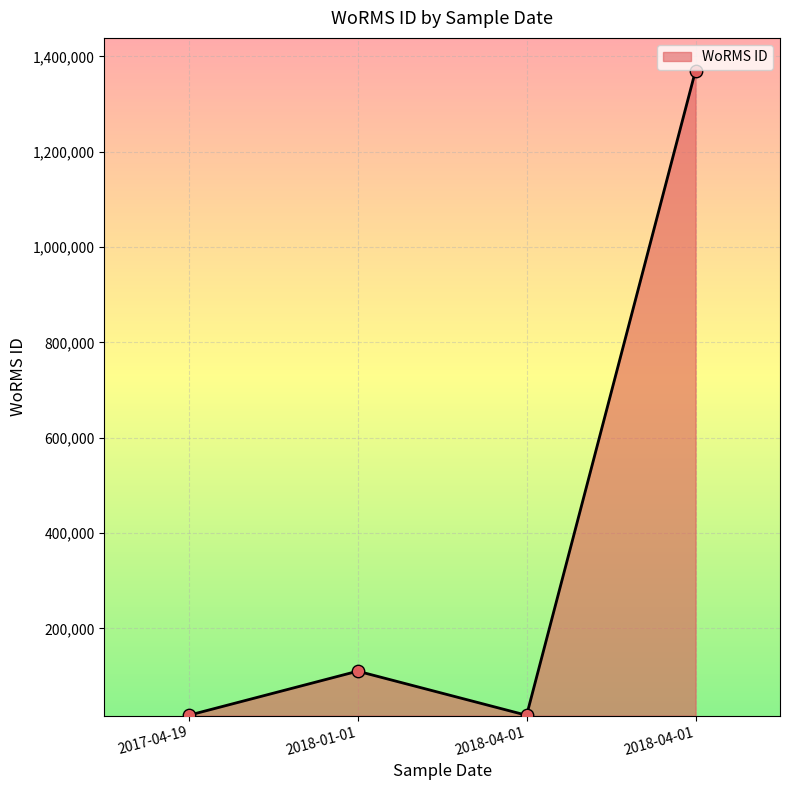

Between 2018-01-01 and 2017-04-19, which is larger?

2018-01-01